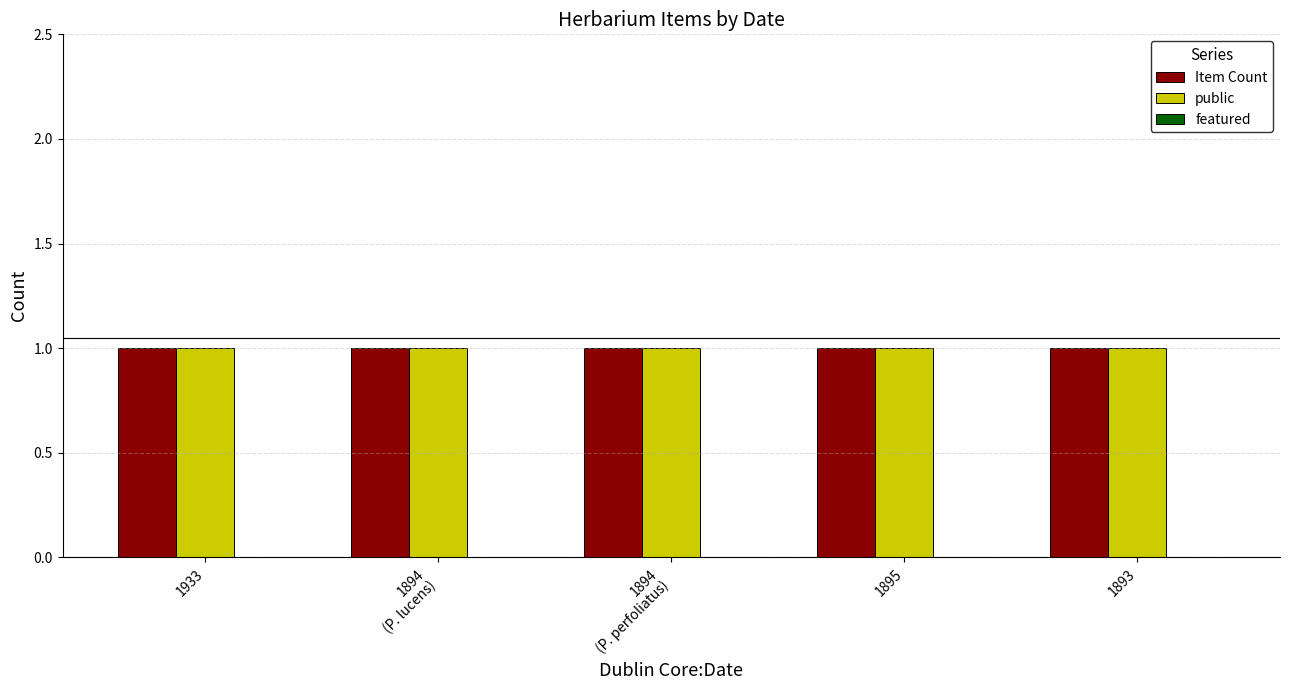

Reading left to right, what are all the values shown in this chart?

Item Count: 1	1	1	1	1
public: 1	1	1	1	1
featured: 0	0	0	0	0